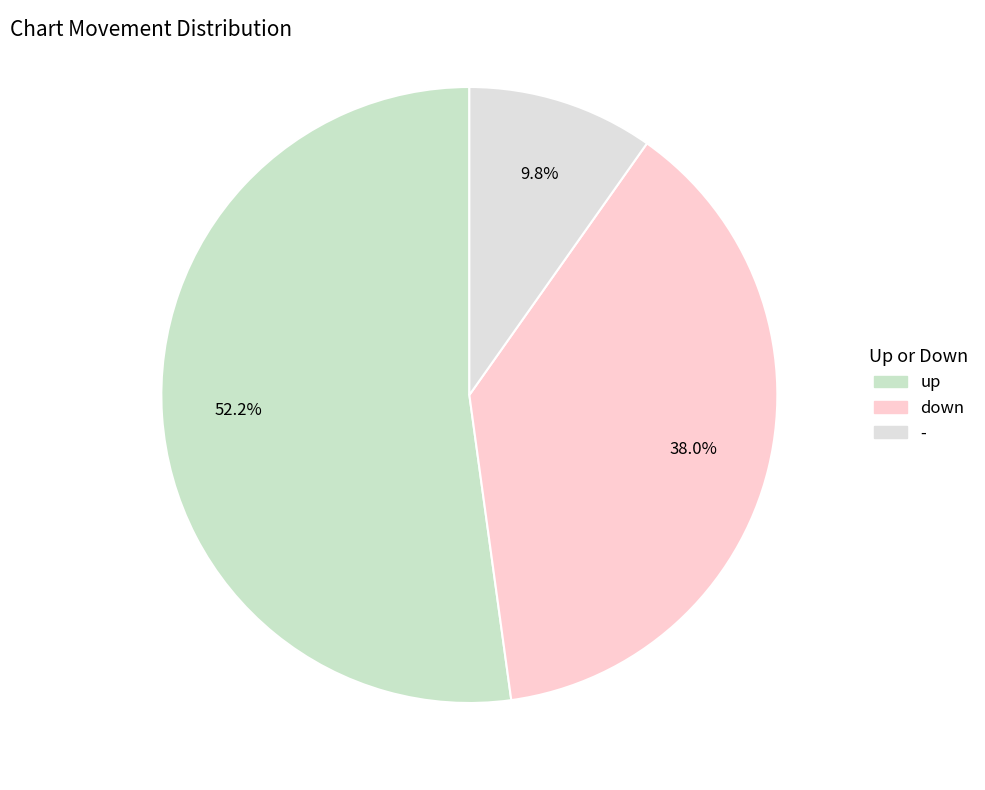

To the nearest percent, what is the combined percentage of down and -?

48%